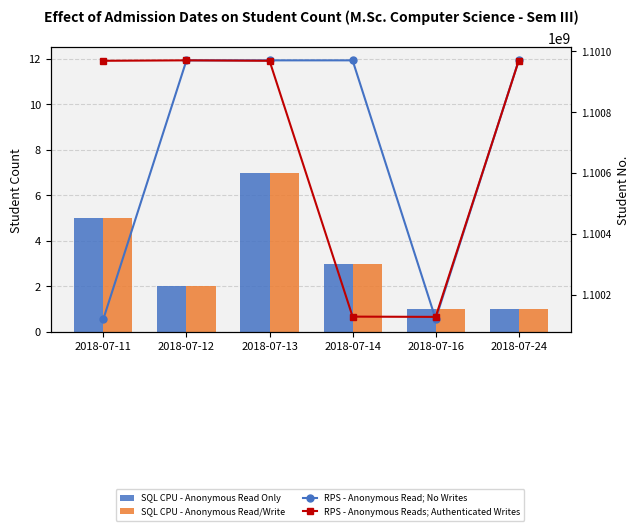

What is the value of the RPS - Anonymous Read; No Writes bar at the 1st from the left?

1100120530